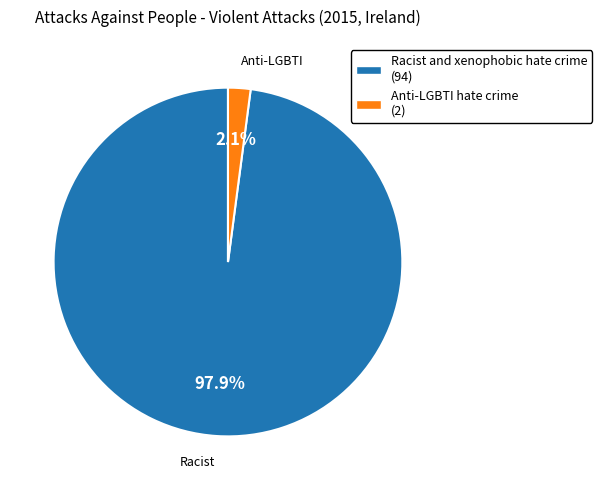

Between Anti-LGBTI hate crime and Racist and xenophobic hate crime, which is larger?

Racist and xenophobic hate crime